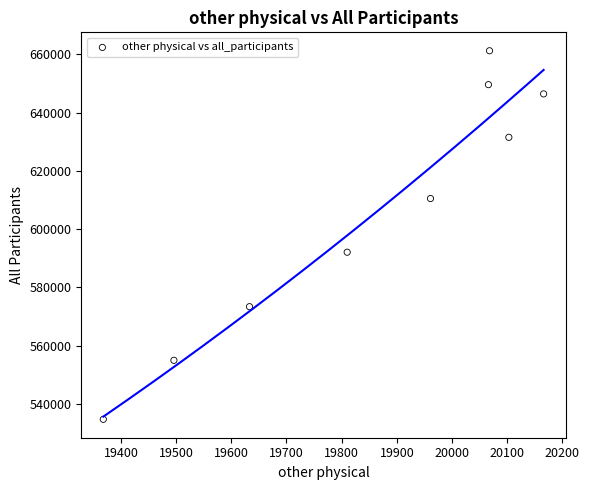

What is the range of X values (max minus min)?

798